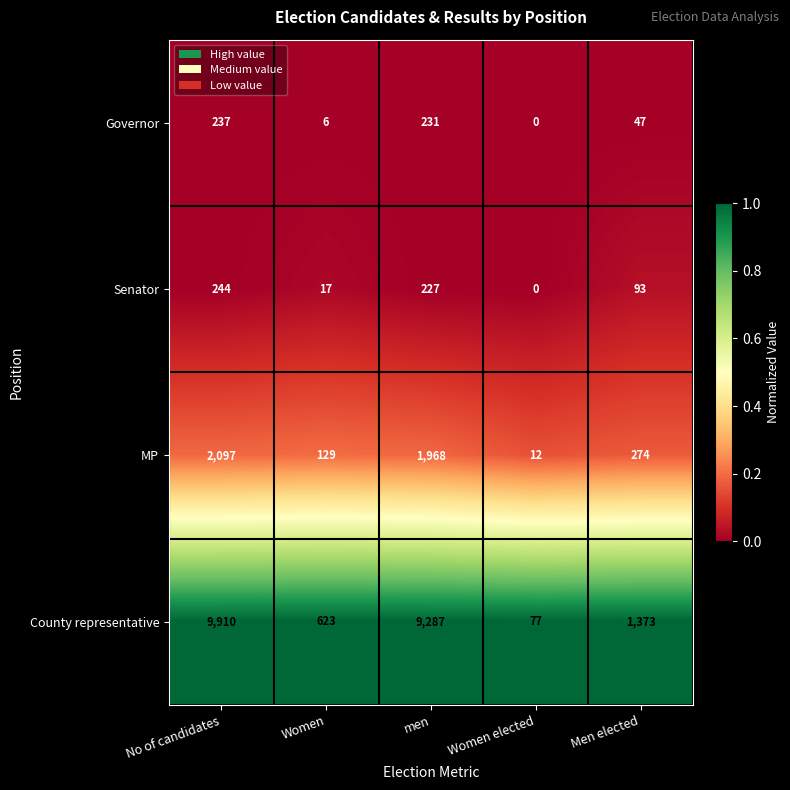

Rank the series by their maximum value, from lowest to highest.

Governor, Senator, MP, County representative